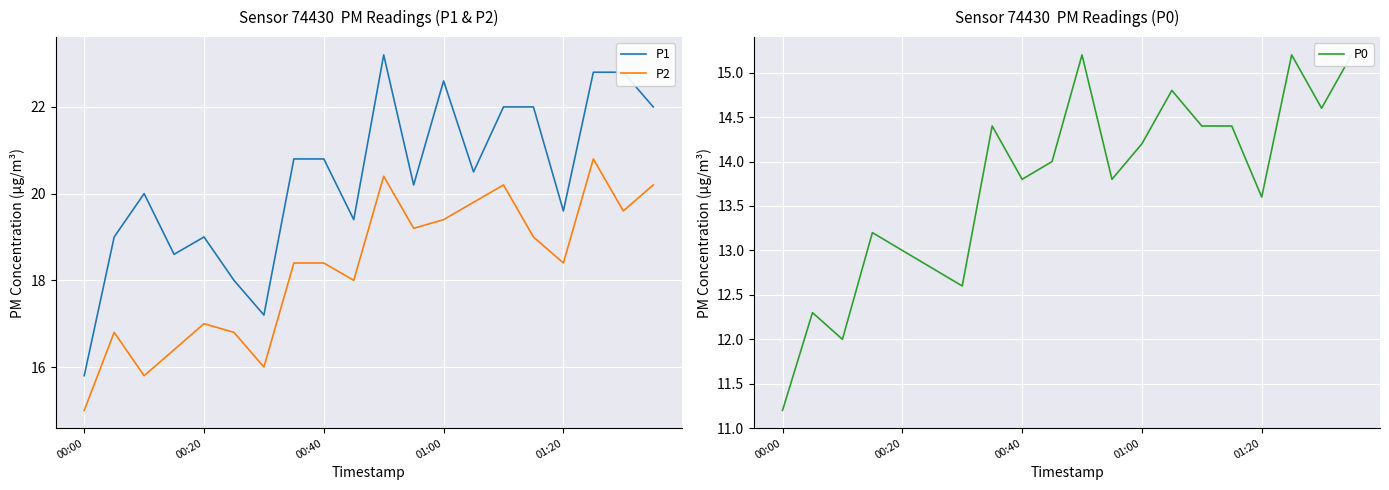

Count the number of data series in this chart.

3